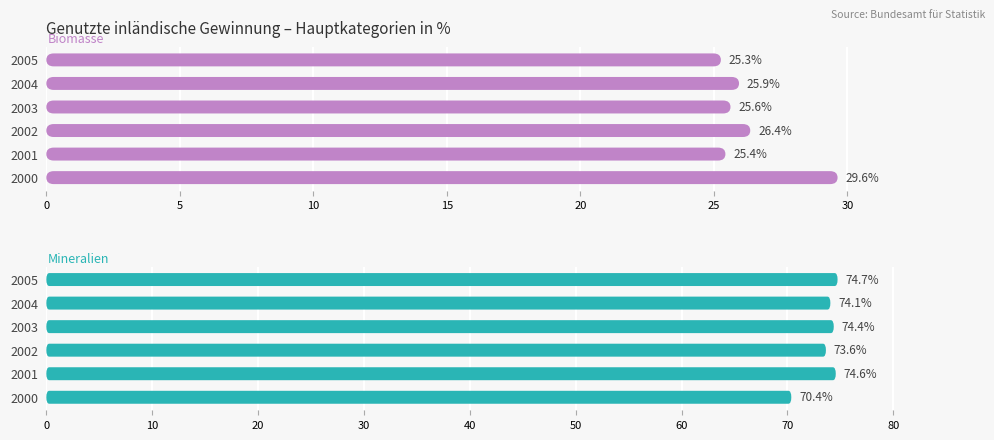

Is it true that Mineralien equals 42.2 at 2002?

False